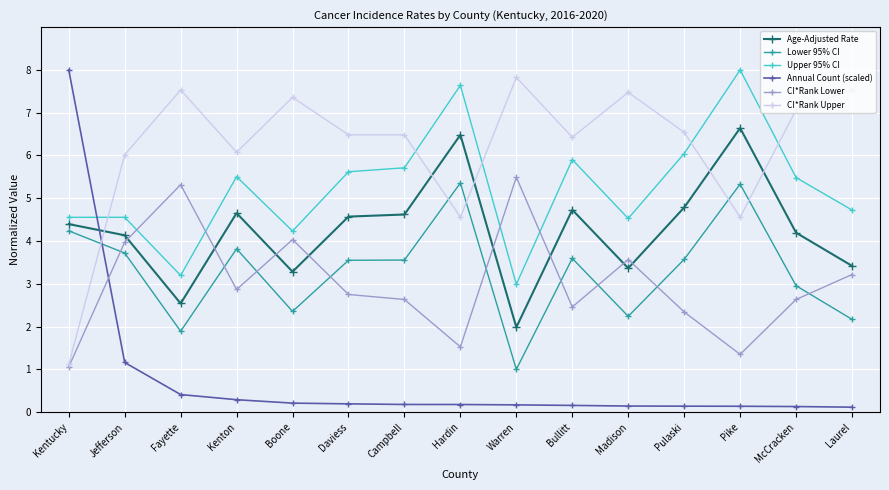

What position from the right is Boone?

11